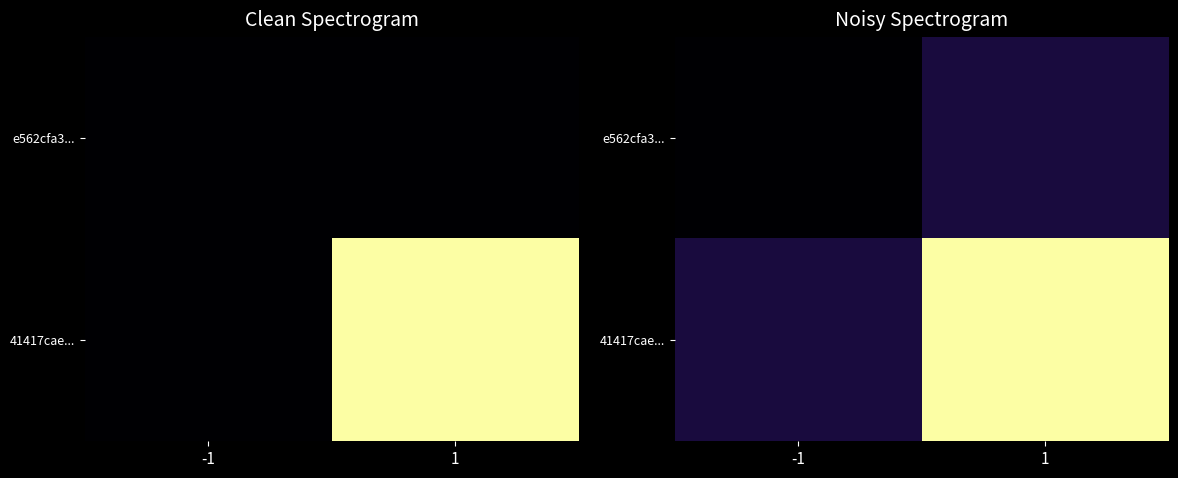

Is it true that e562cfa3... equals 91.4 at 1?

True